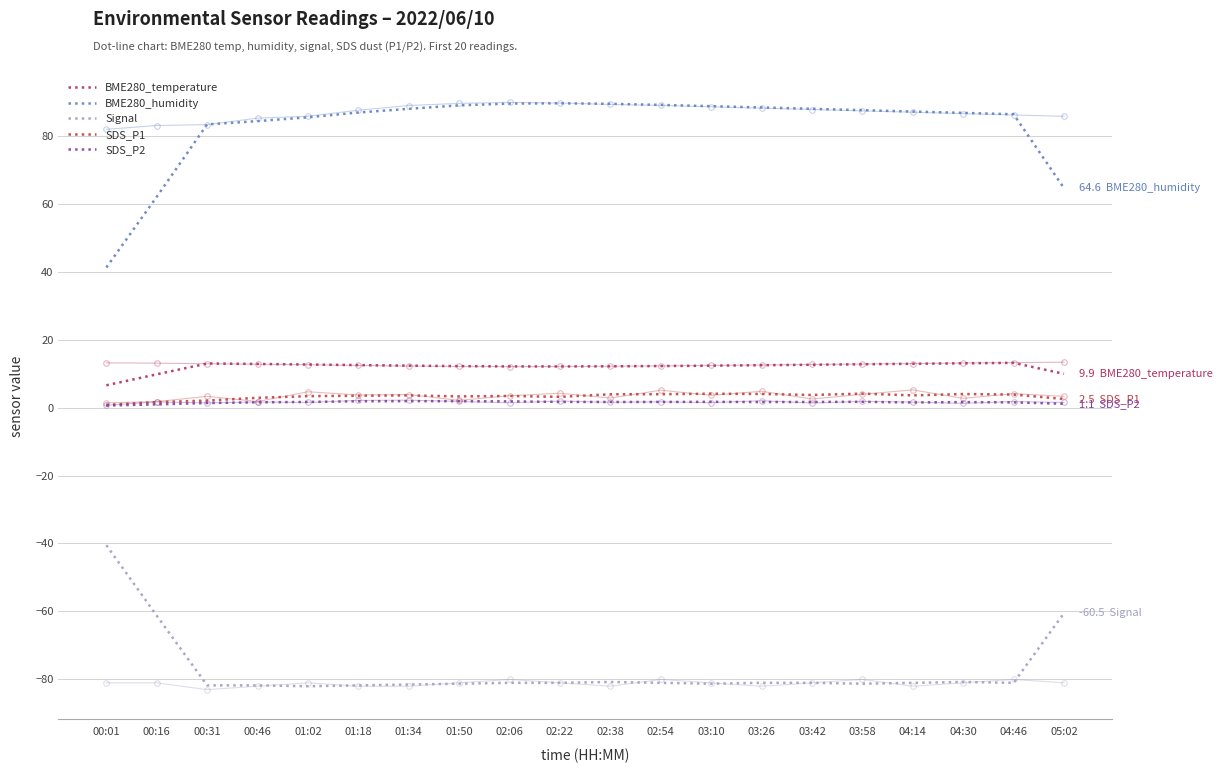

At which label does SDS_P1 first exceed 3?

01:02